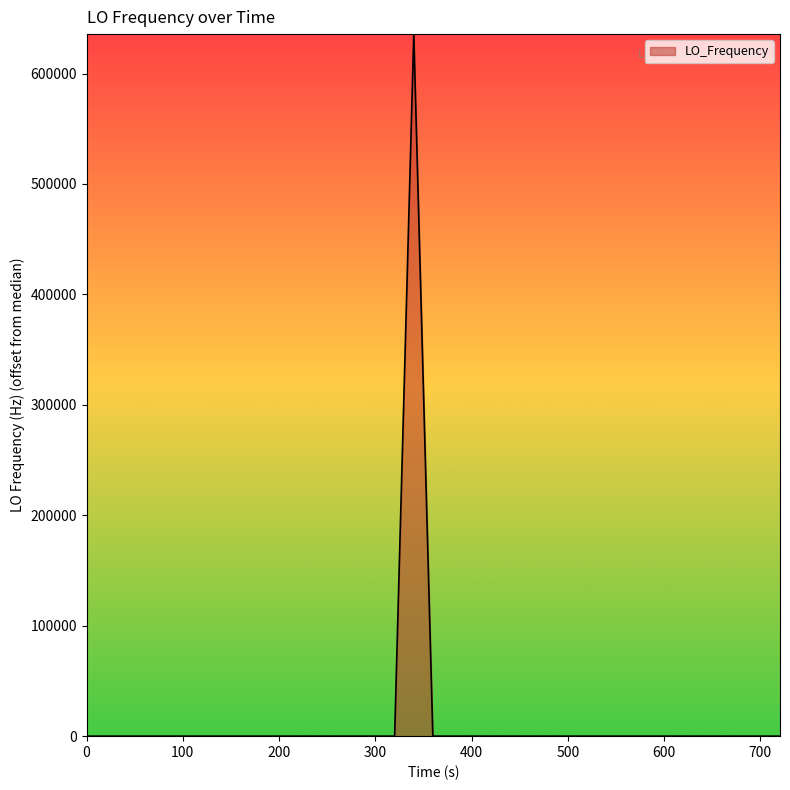

What is the difference between the maximum and minimum values?

635709.9